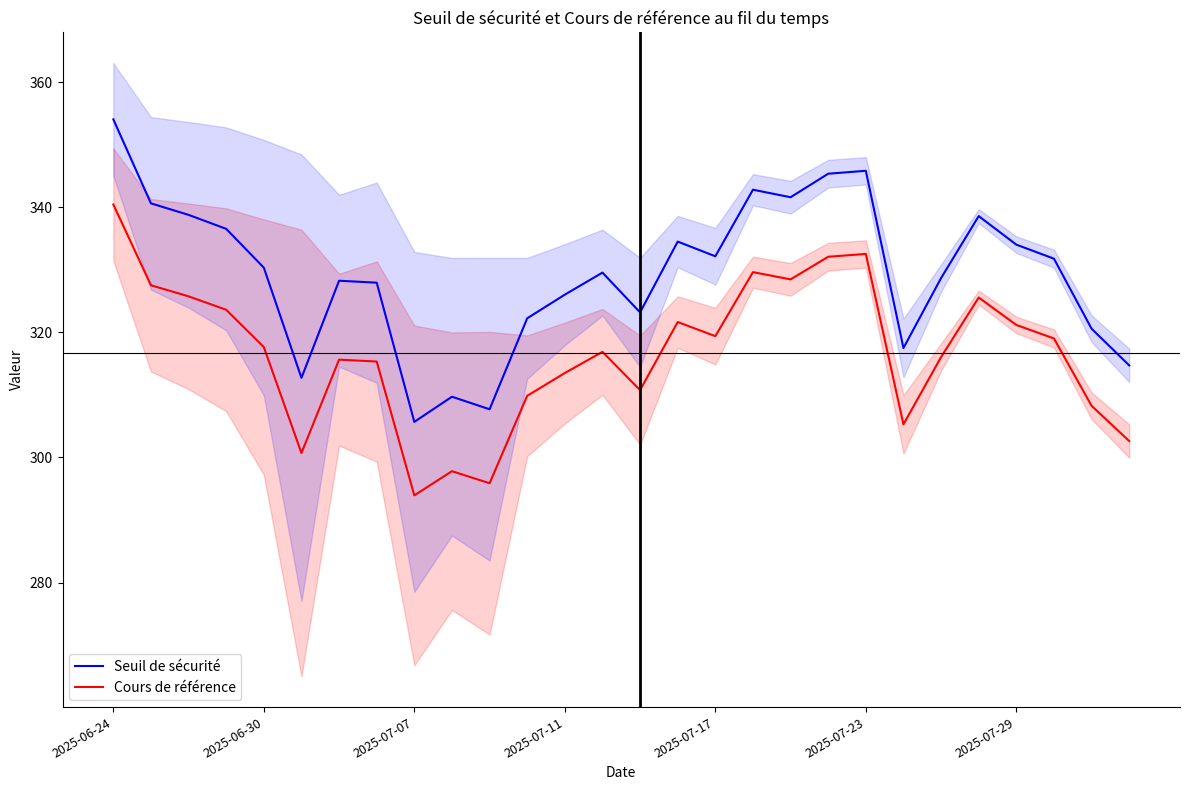

Is it true that Cours de référence equals 589.3 at 2025-06-24?

False